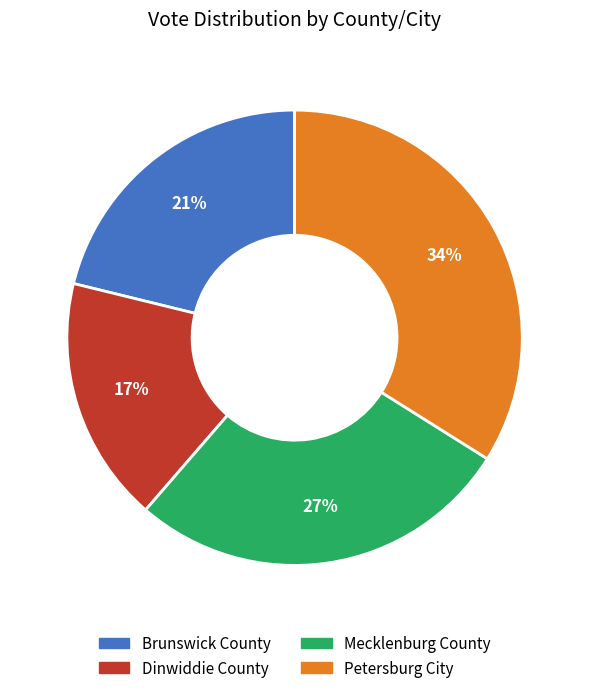

Does any single category account for the majority?

No